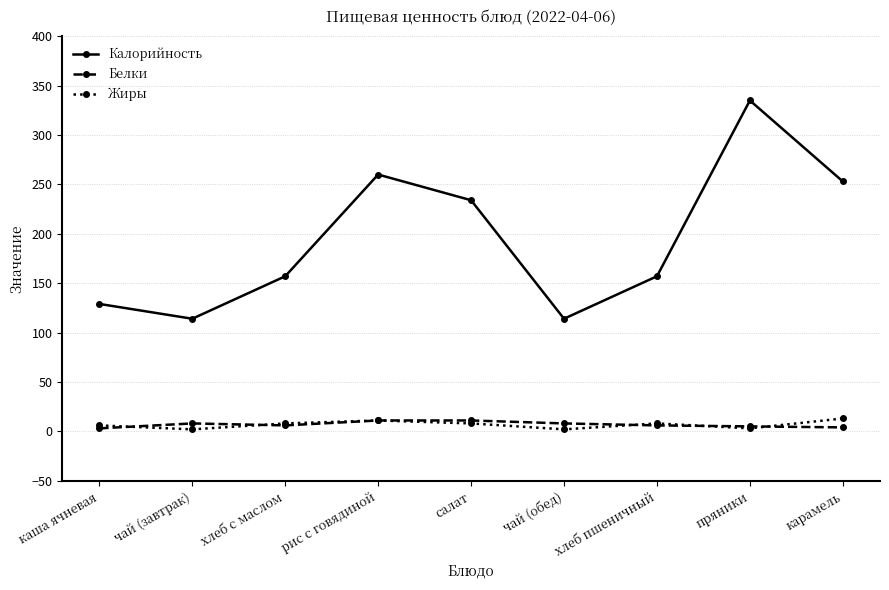

Does the chart have visible grid lines?

Yes